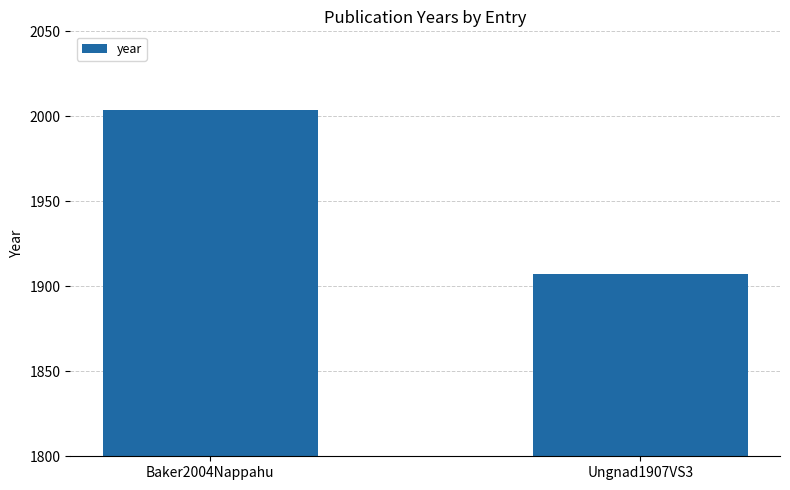

What is the greatest value displayed?

2004